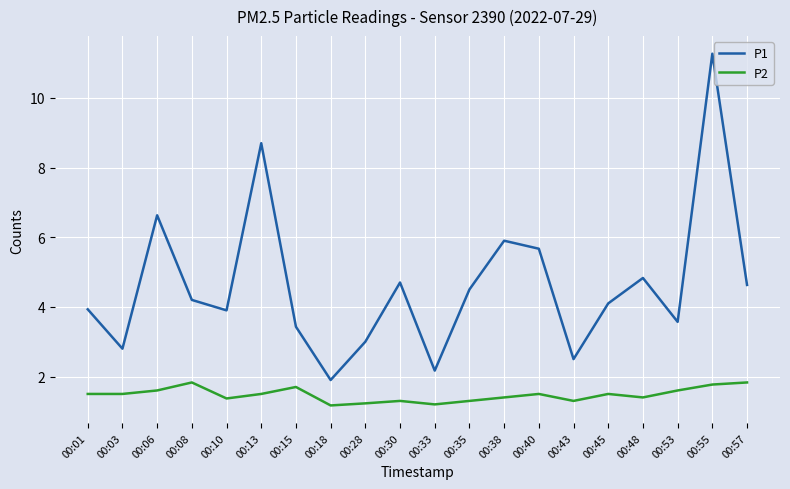

What is the sum of the P1 values at 00:45 and 00:06?

10.7